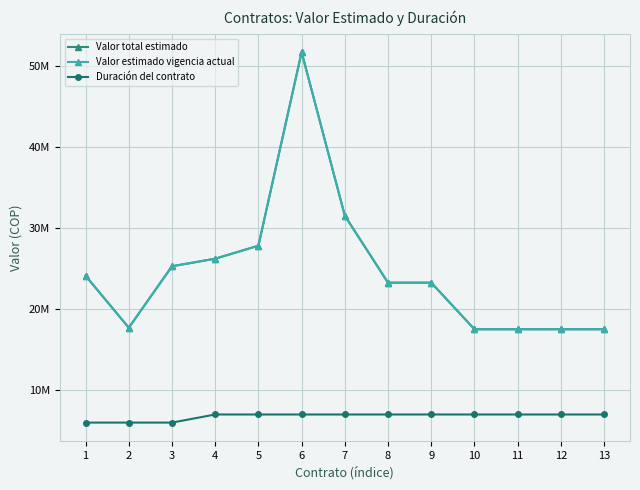

What is the sum of the Valor estimado vigencia actual values at 8 and 10?

40810000